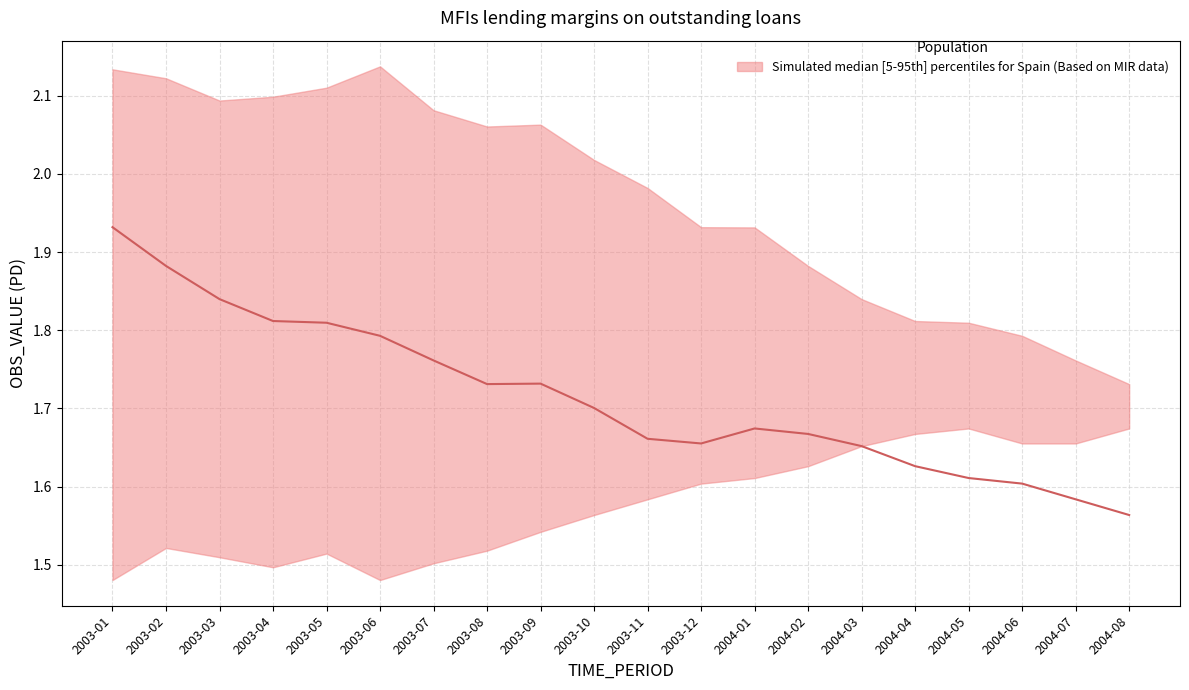

True or false: upper and median cross at least once.

False